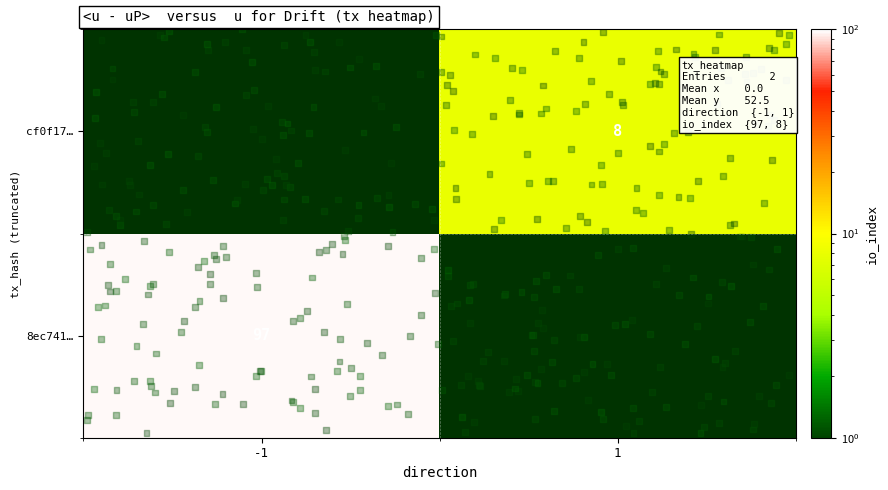

Which category has the highest value across all series?

-1